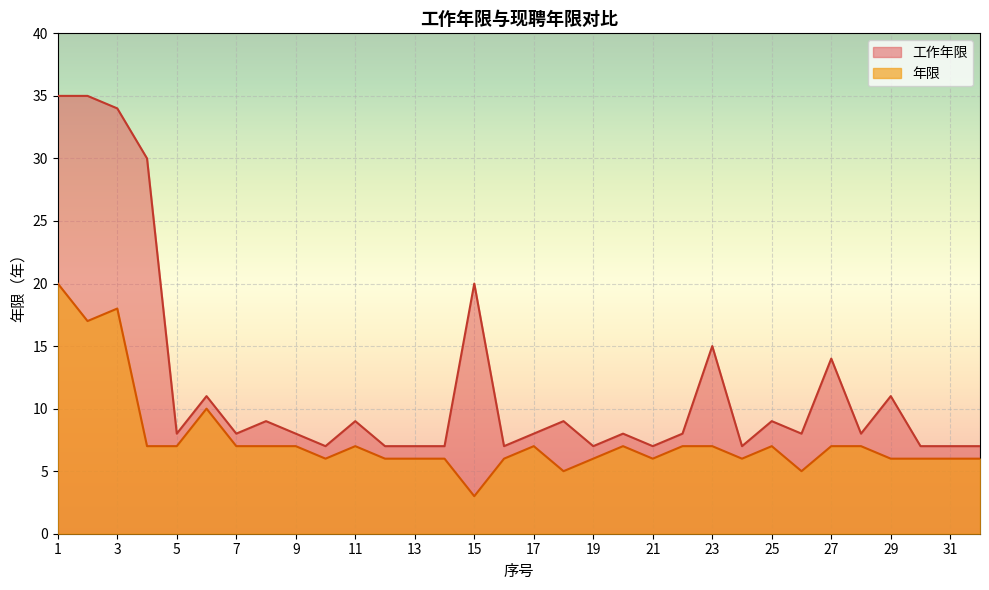

Where is the first local minimum for 年限?

2